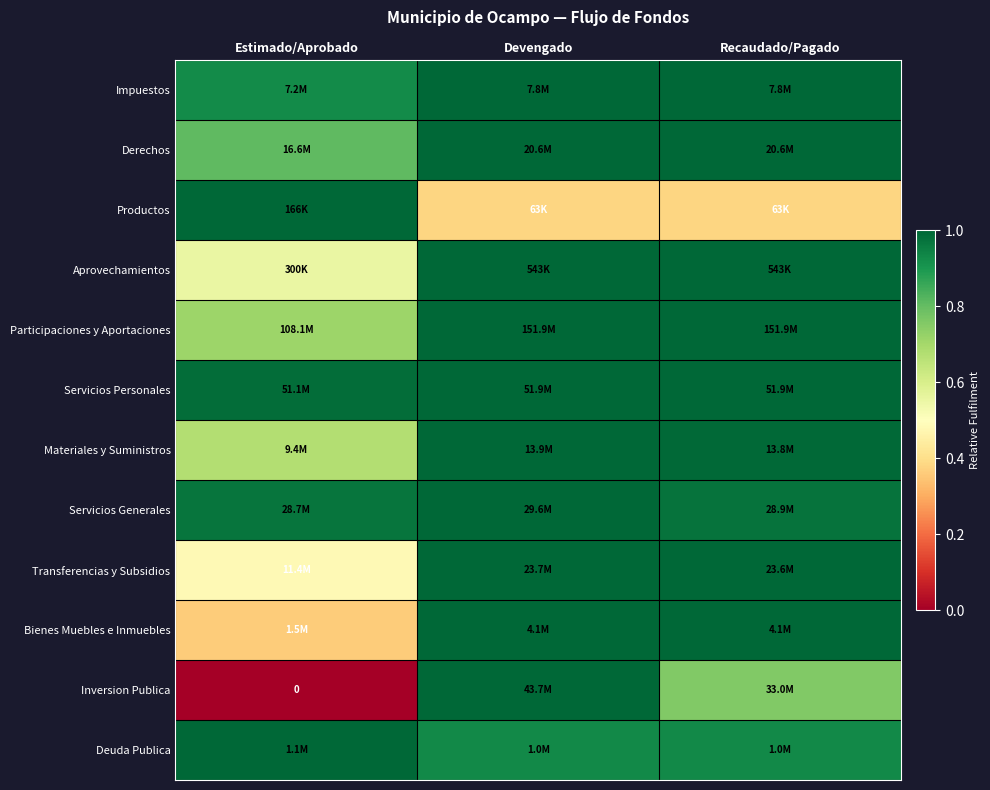

At which category is the sum across all series the highest?

Devengado